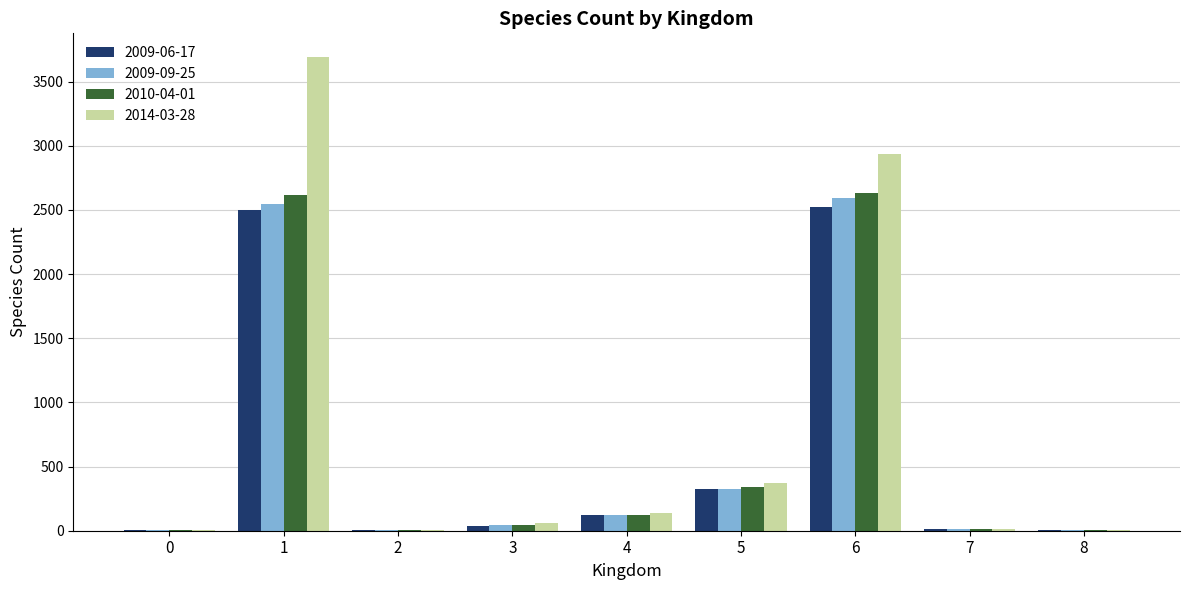

What is the greatest value displayed?

3691